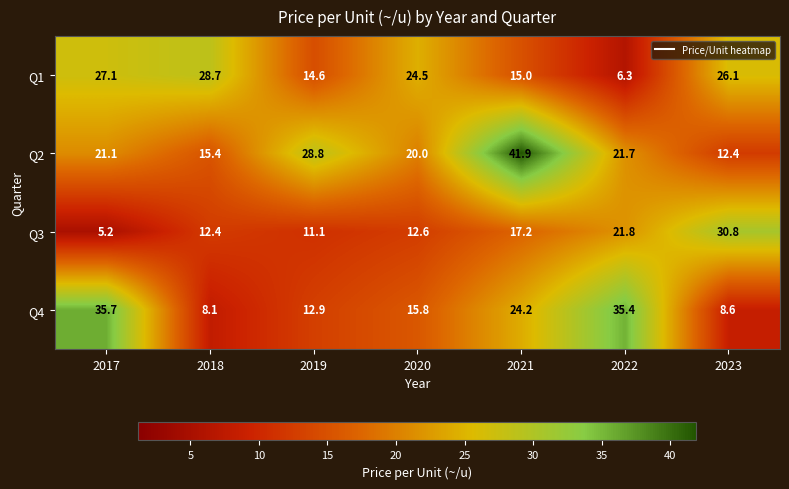

What is the maximum value for Q1?

28.7